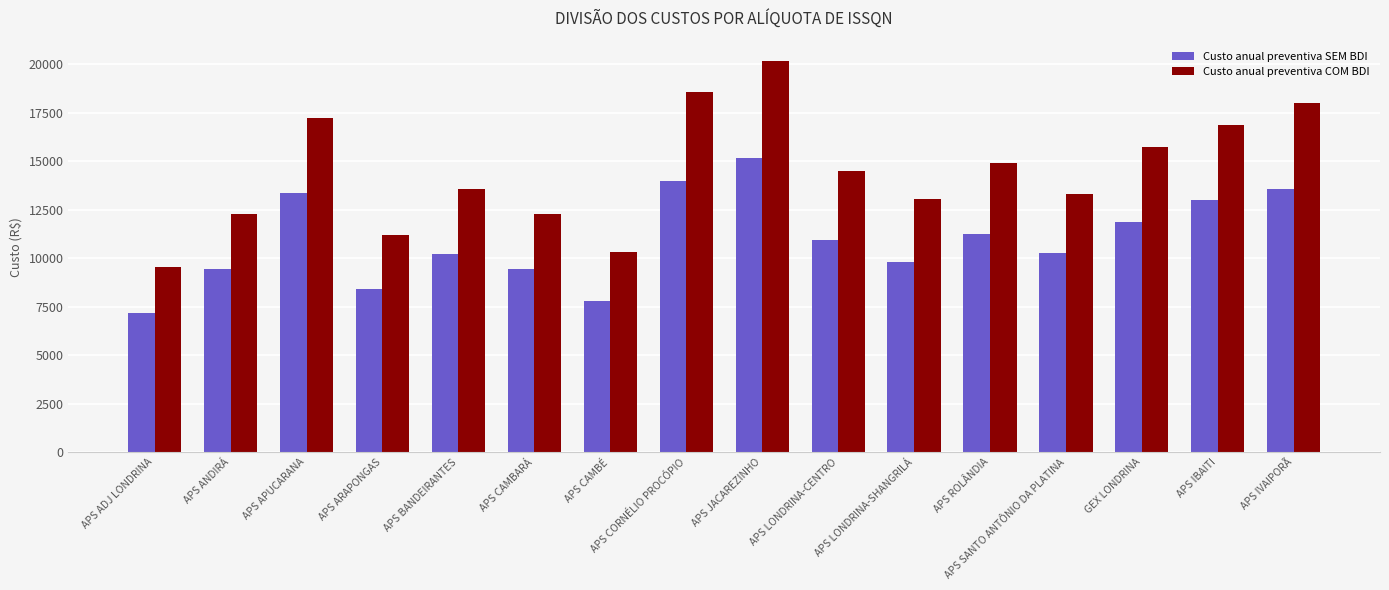

What is the sum of all Custo anual preventiva SEM BDI values?

175682.7